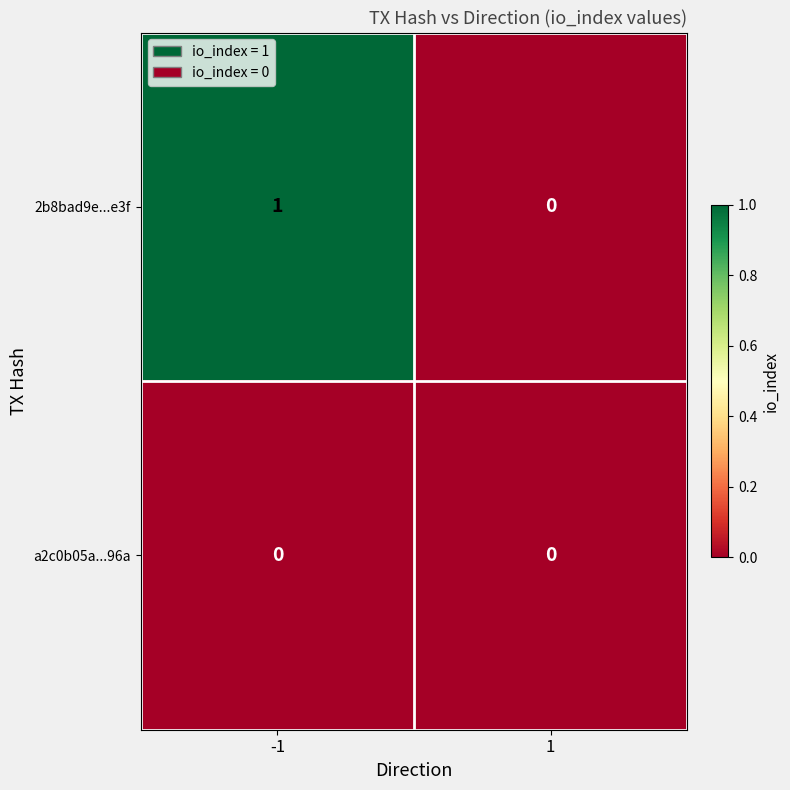

The value of 2b8bad9e...e3f at 1 is 1. True or false?

False